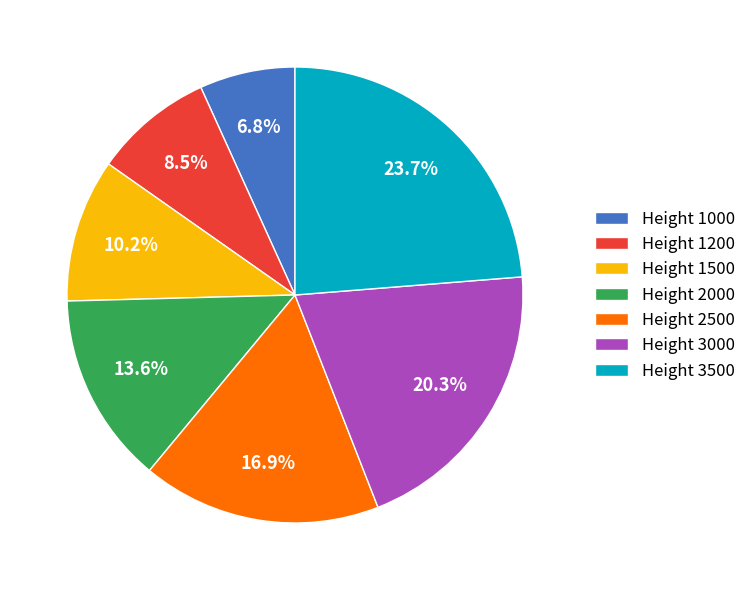

To the nearest percent, what is the difference between the largest and smallest slice percentages?

17%